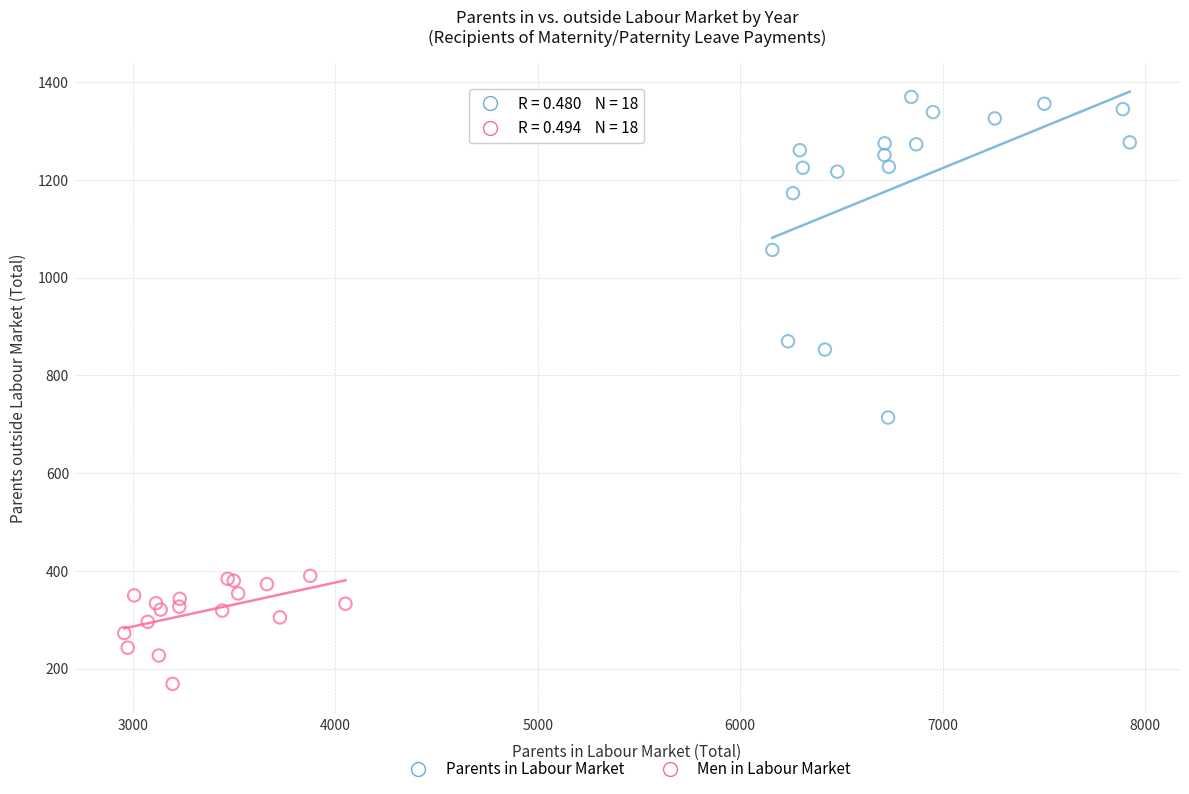

Which series has the widest spread of Y values?

Parents in Labour Market